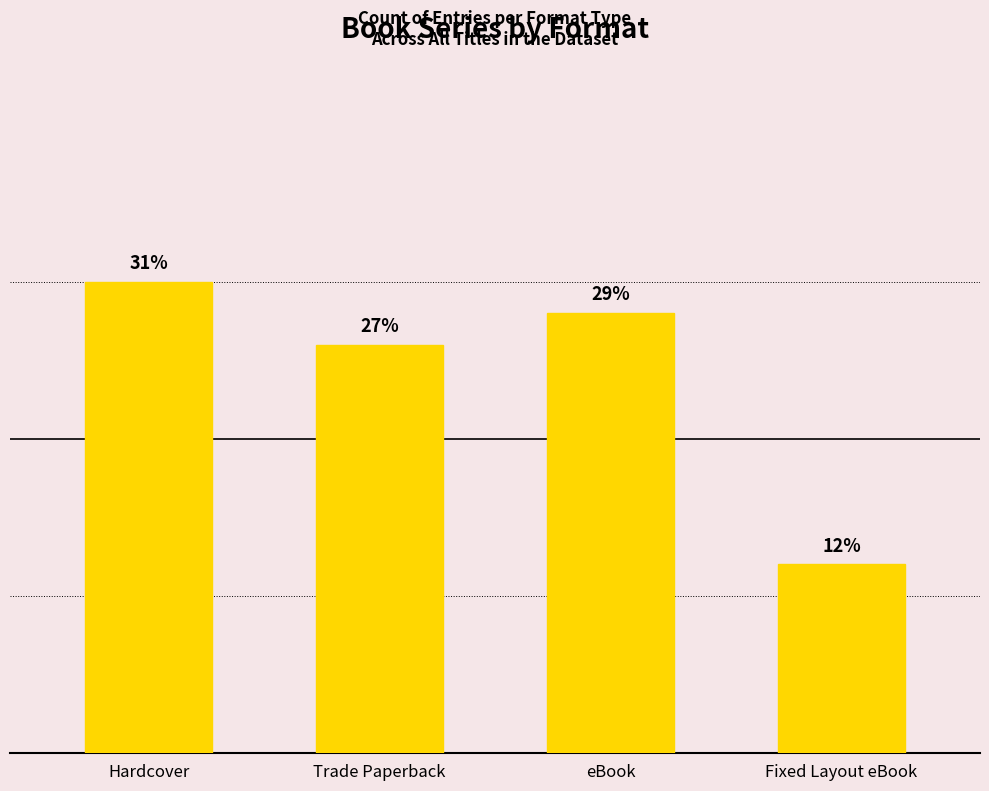

Between Trade Paperback and eBook, which is larger?

eBook